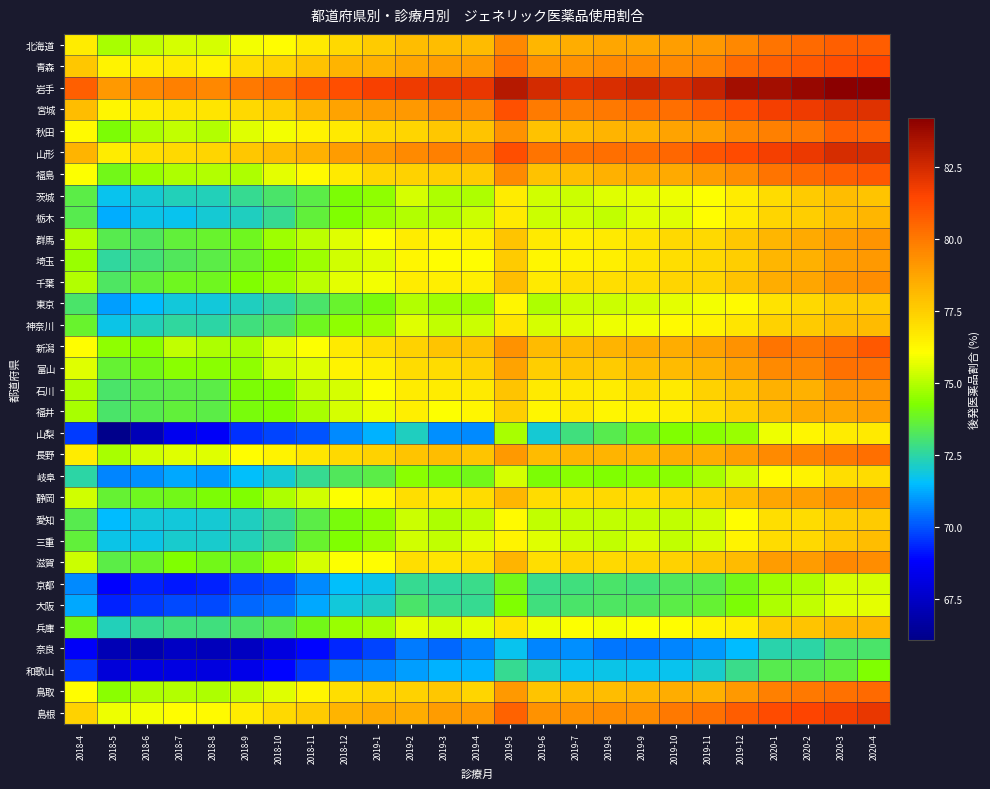

What is the spread (max minus min) of values at 2019-8?

11.8